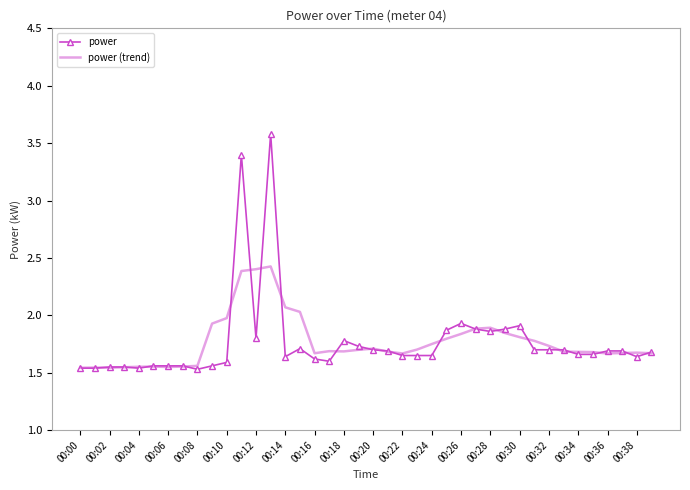

Which series has the largest range (max minus min)?

power